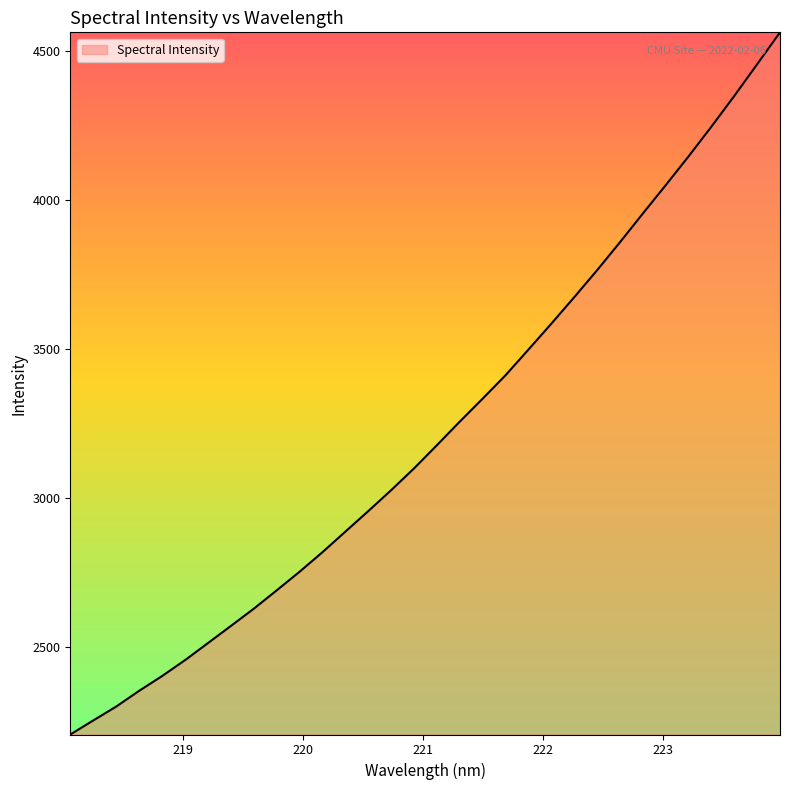

Count the number of categories in the chart.

32